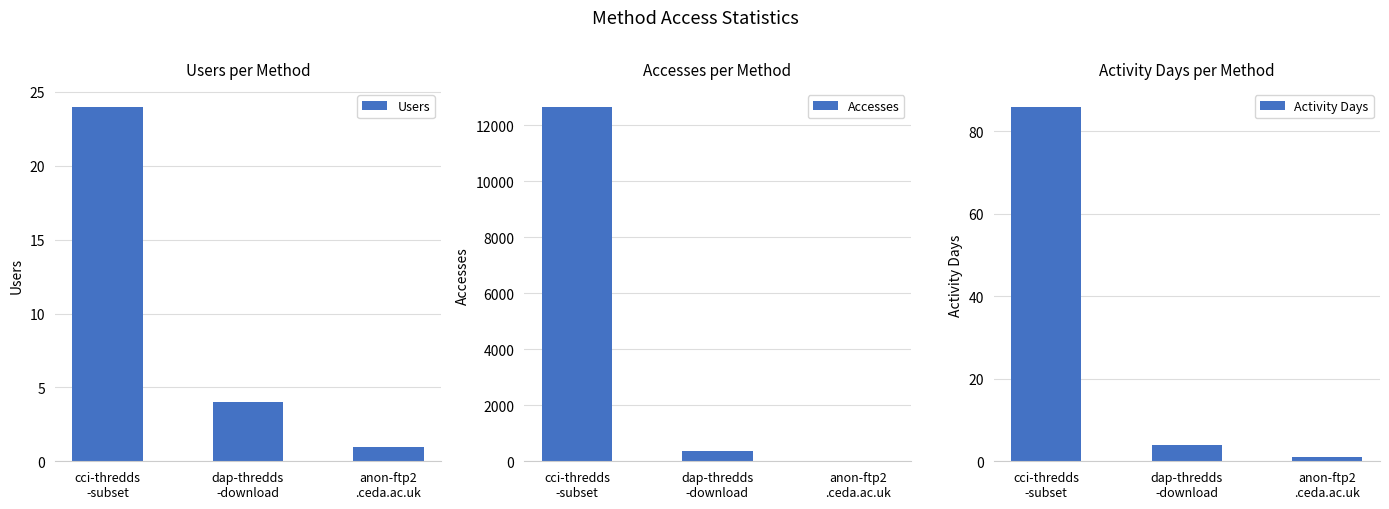

Reading left to right, what are all the values shown in this chart?

Users: 24	4	1
Accesses: 12665	370	1
Activity Days: 86	4	1